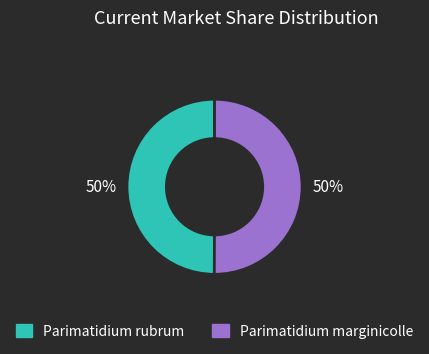

Do Parimatidium rubrum and Parimatidium marginicolle together represent more than half of the pie?

Yes